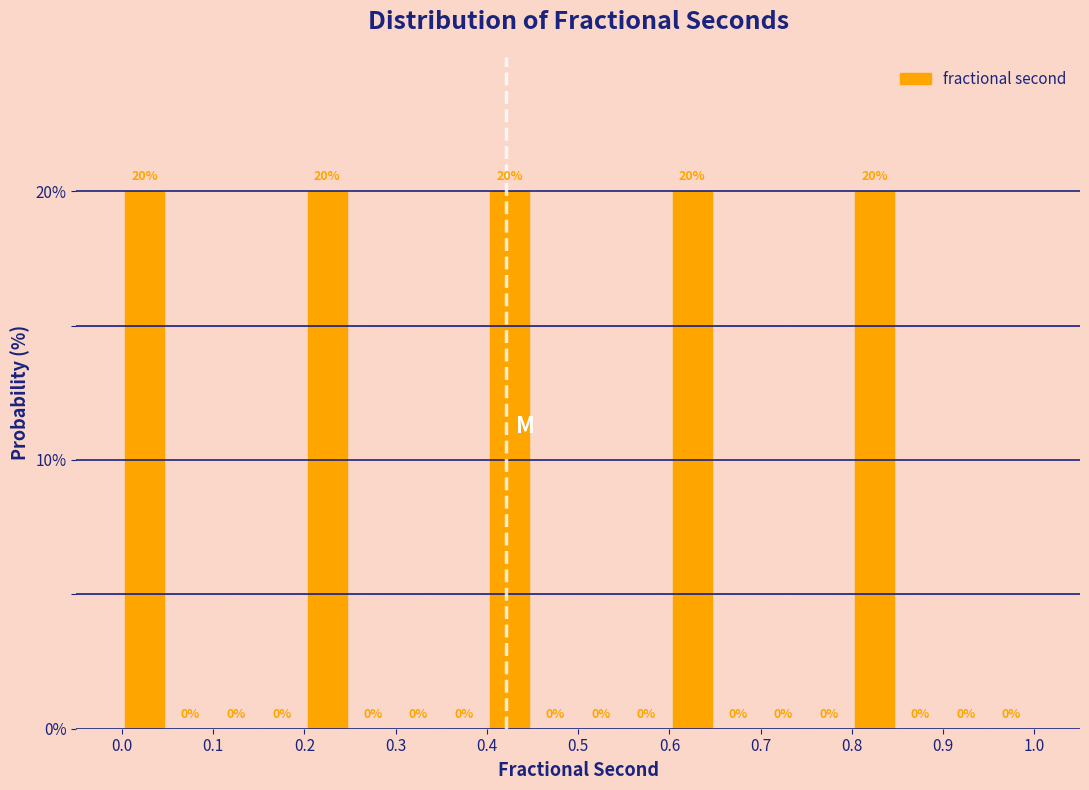

Reading left to right, list every bar in this chart as the range it spans on the x-axis followed by its height.

0.00 to 0.05: 20
0.05 to 0.10: 0
0.10 to 0.15: 0
0.15 to 0.20: 0
0.20 to 0.25: 20
0.25 to 0.30: 0
0.30 to 0.35: 0
0.35 to 0.40: 0
0.40 to 0.45: 20
0.45 to 0.50: 0
0.50 to 0.55: 0
0.55 to 0.60: 0
0.60 to 0.65: 20
0.65 to 0.70: 0
0.70 to 0.75: 0
0.75 to 0.80: 0
0.80 to 0.85: 20
0.85 to 0.90: 0
0.90 to 0.95: 0
0.95 to 1.00: 0